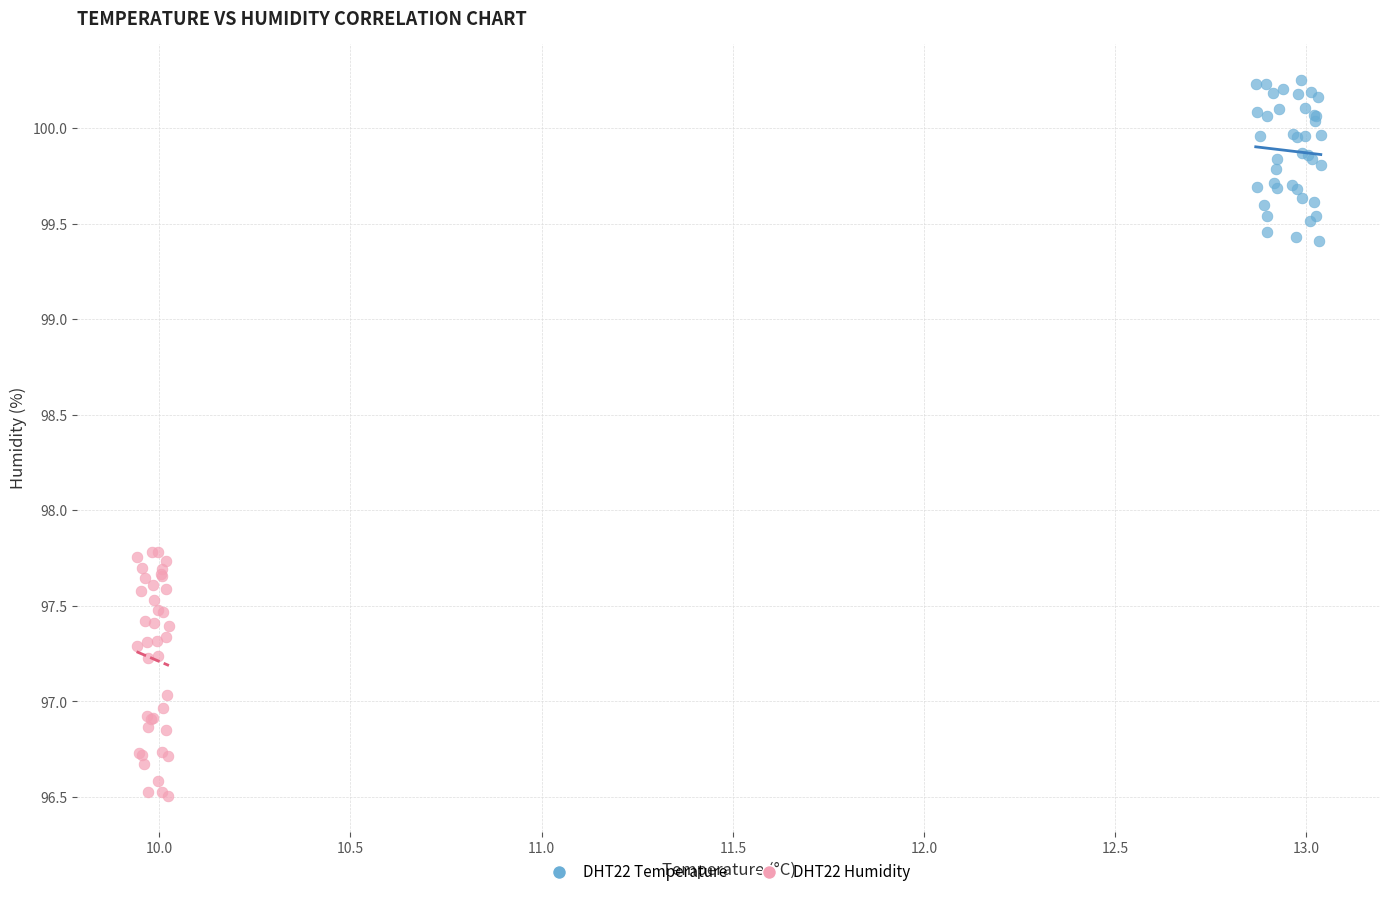

Which series reaches the maximum Y coordinate?

DHT22 Temperature